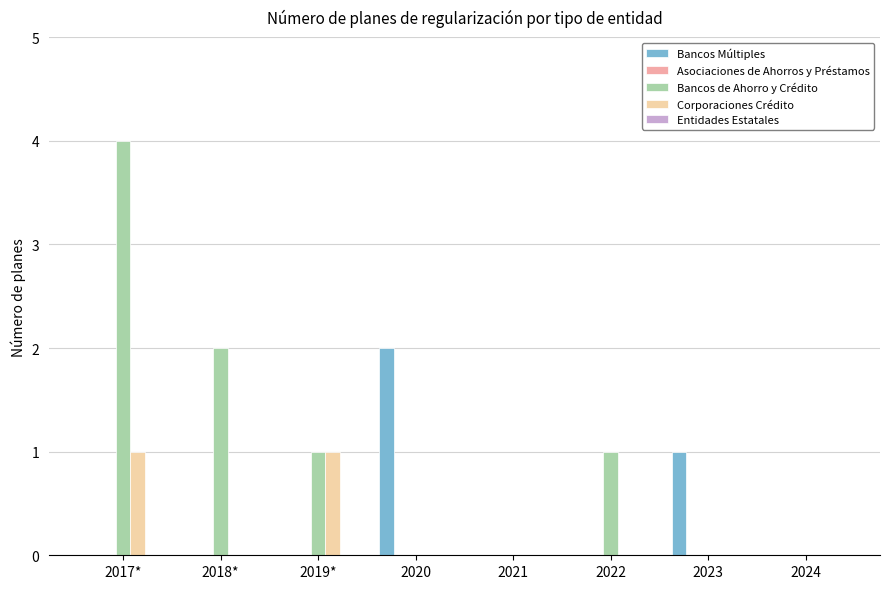

At which label does Bancos de Ahorro y Crédito reach its peak?

2017*